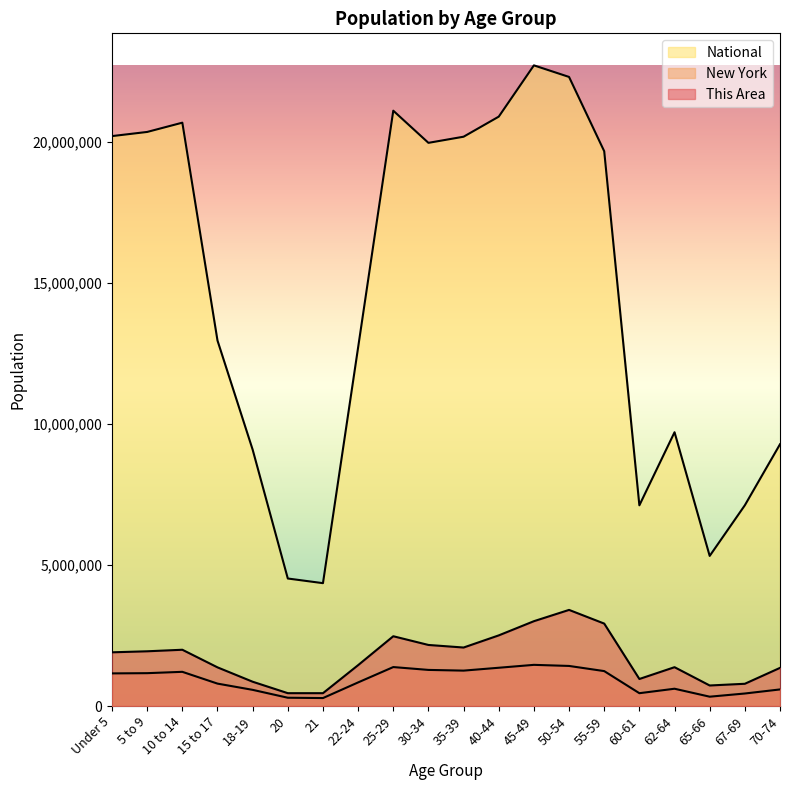

What are all the series names shown in the legend?

This Area, New York, National